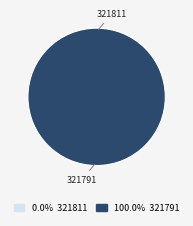

To the nearest percent, what is the average slice percentage?

50%